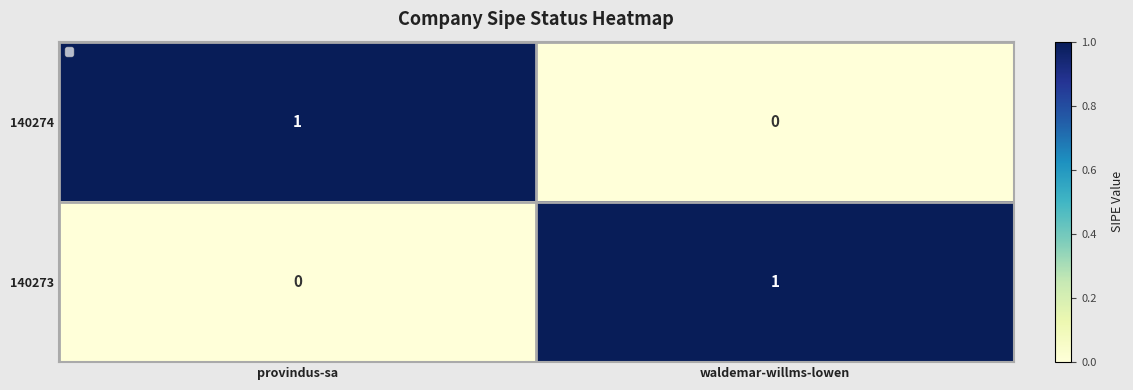

The value of 140273 at provindus-sa is 0. True or false?

True